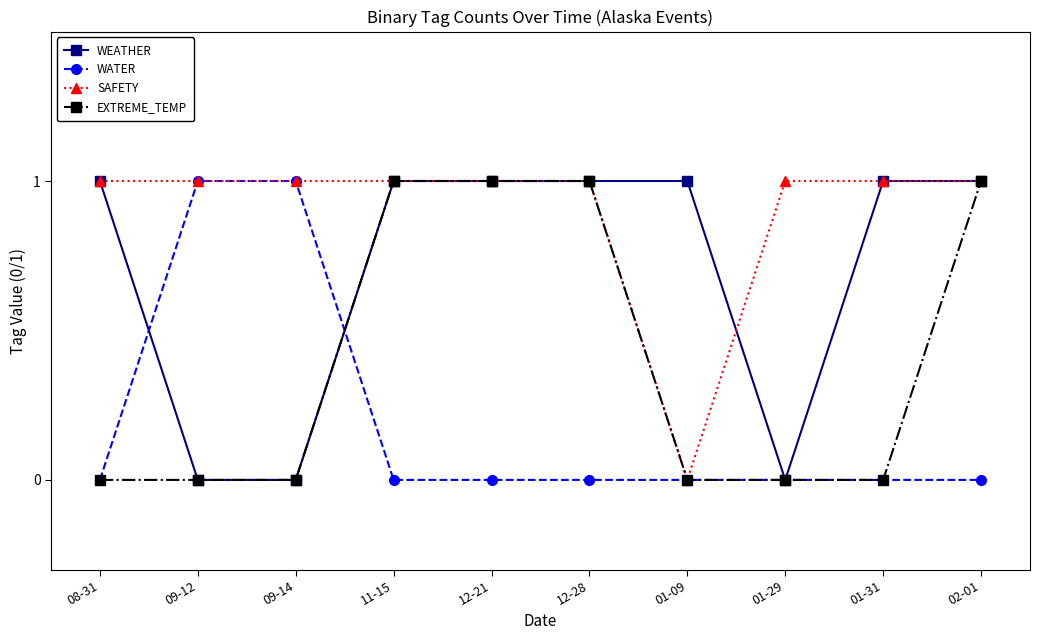

What is the difference between the second highest and second lowest values in the WATER series?

1